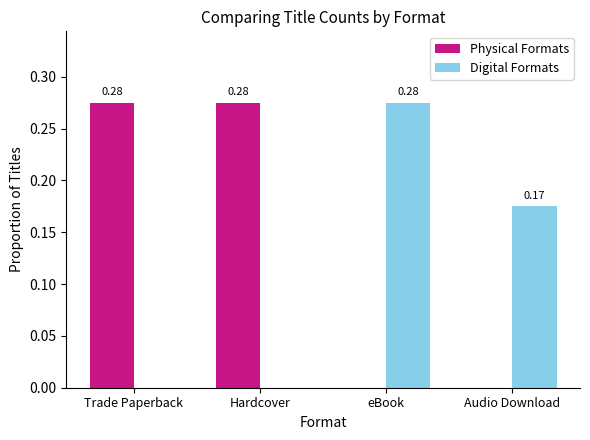

Are the bars horizontal?

No